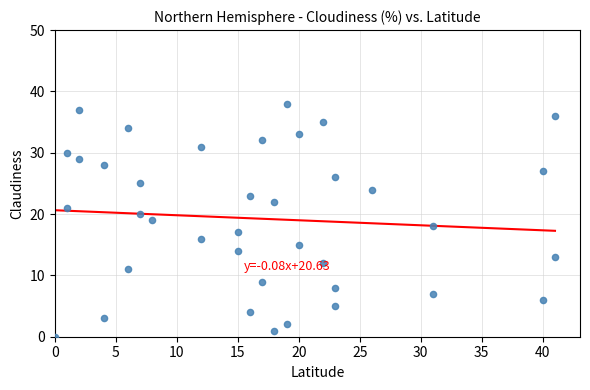

What is the range of X values (max minus min)?

41